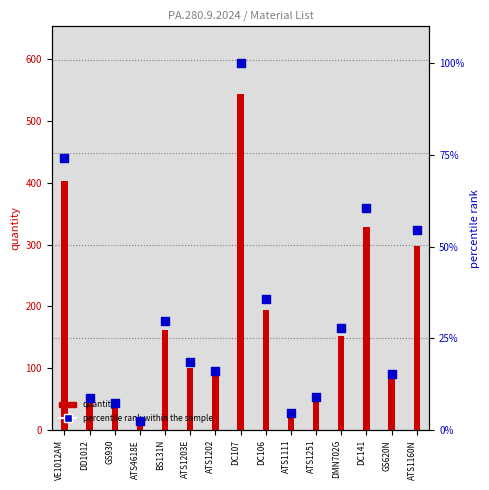

Between DC107 and ATS4618E, which is larger?

DC107